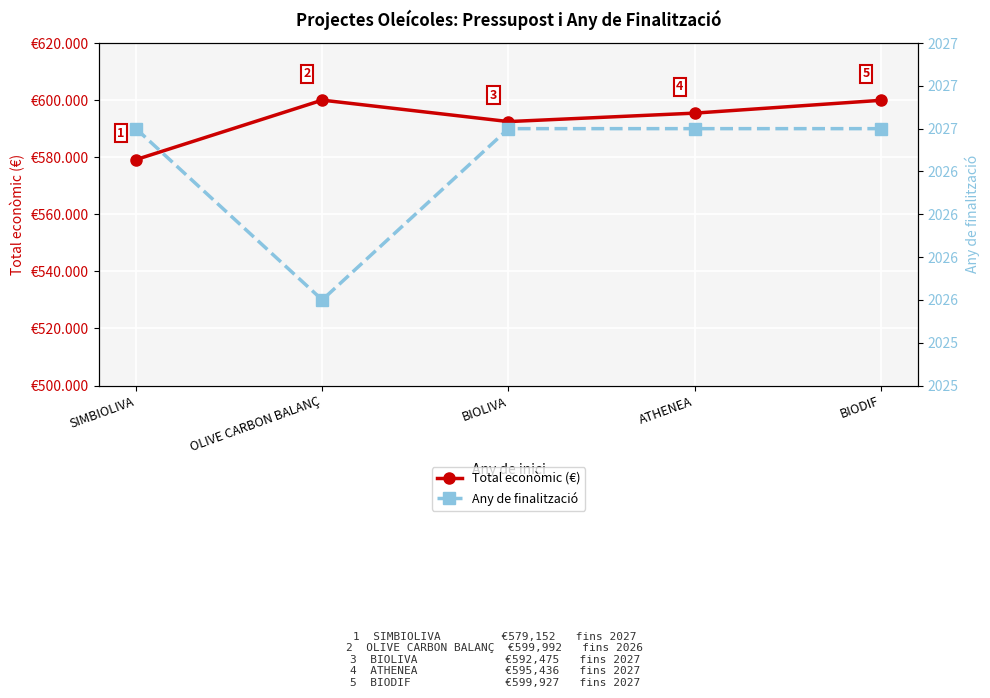

List the labels in order of Any de finalització value, largest first.

SIMBIOLIVA, BIOLIVA, ATHENEA, BIODIF, OLIVE CARBON BALANÇ